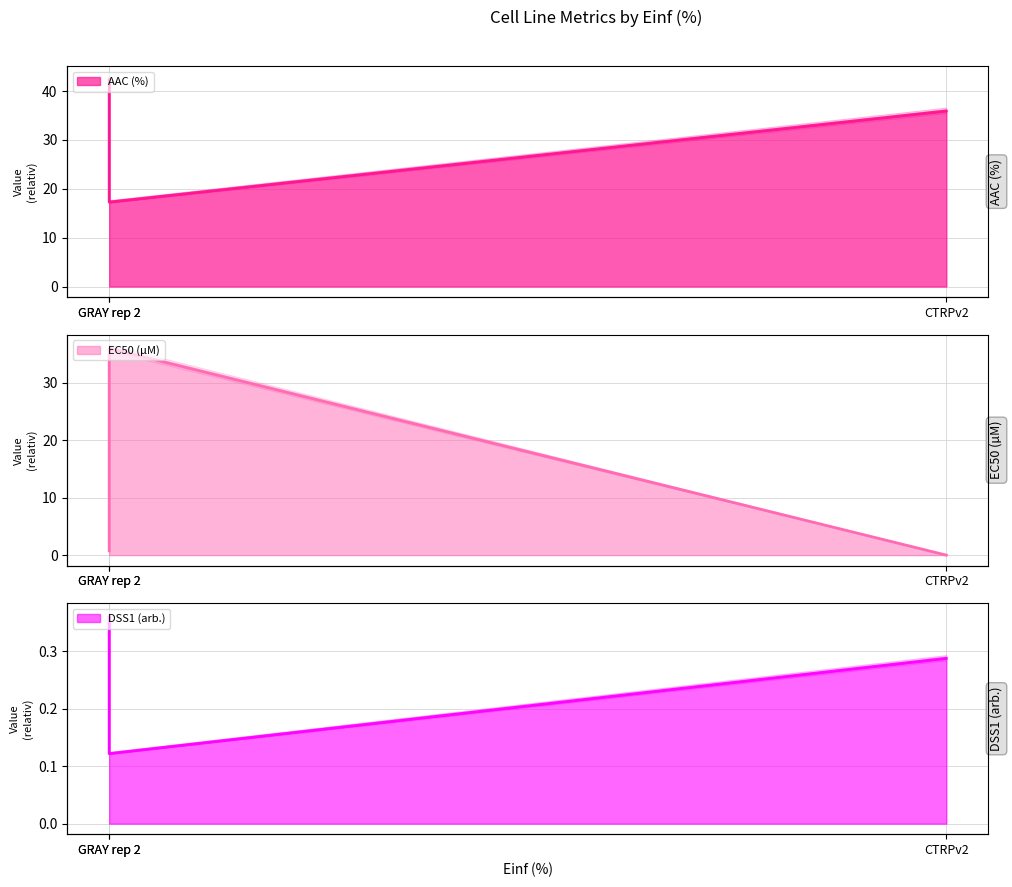

What is the total value across all series at CTRPv2?

36.0